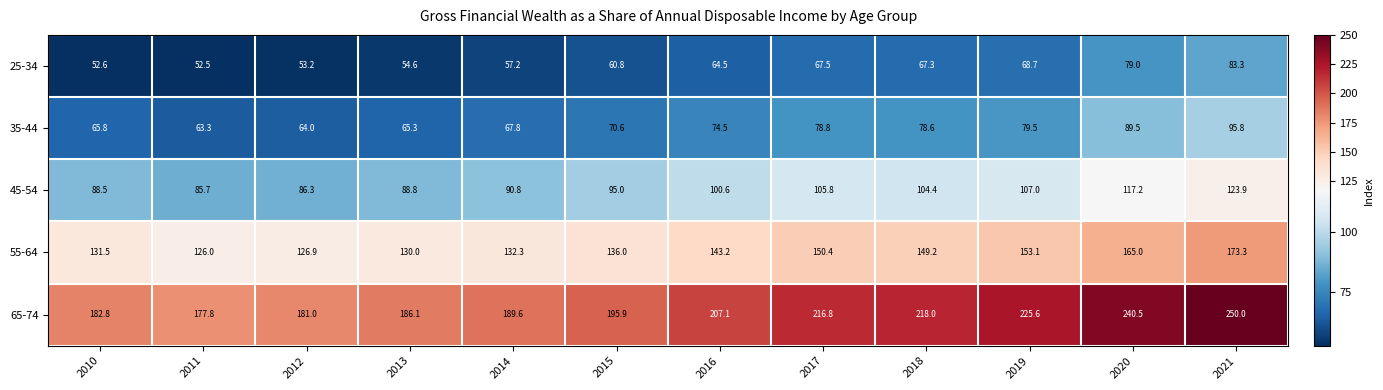

What is the highest value of the 45-54 series?

123.9